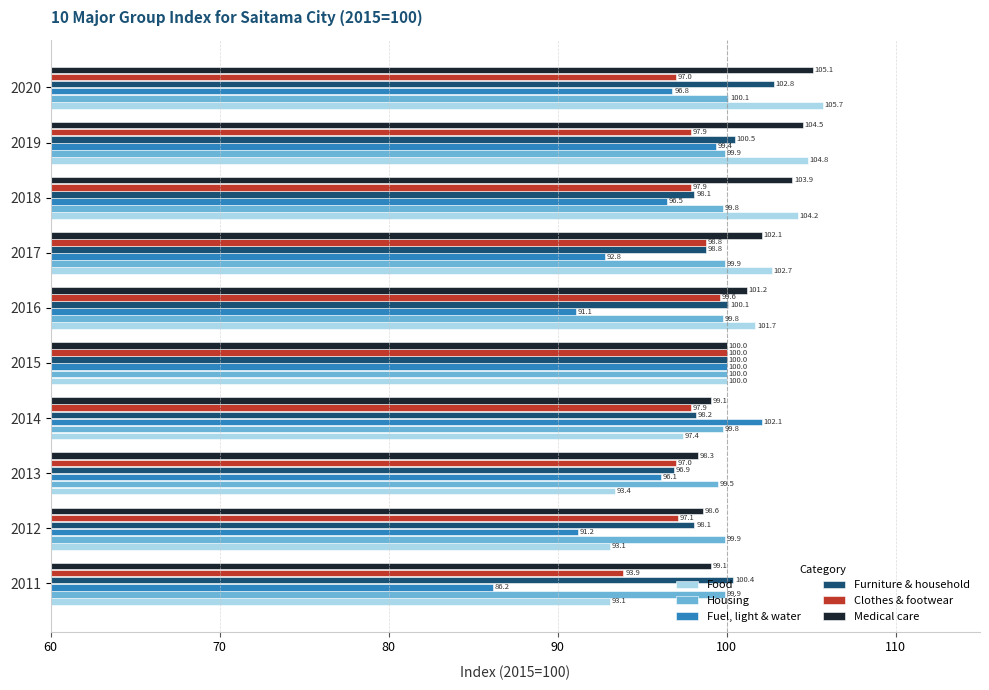

What is the average value of the Furniture & household series?

99.4